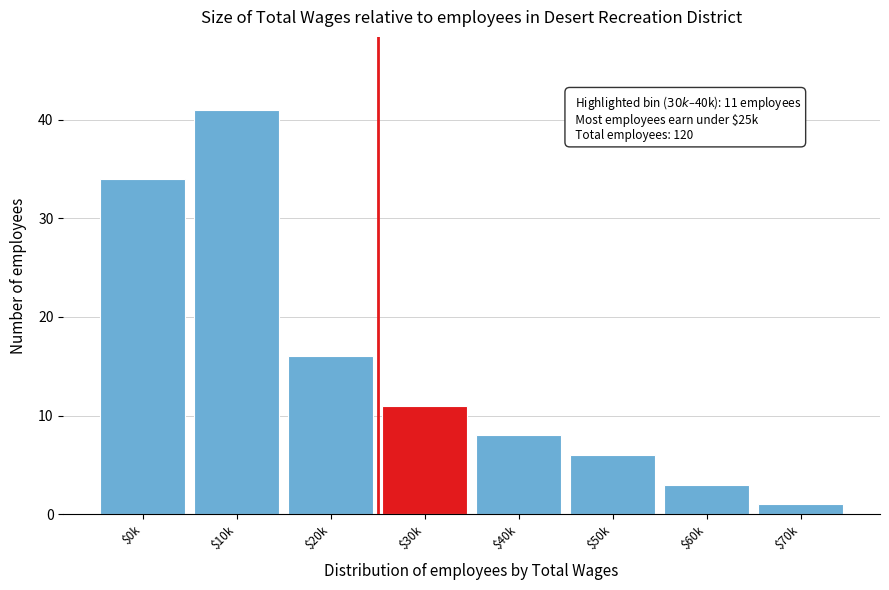

Reading right to left, transcribe all the data shown in this chart.

1	3	6	8	11	16	41	34